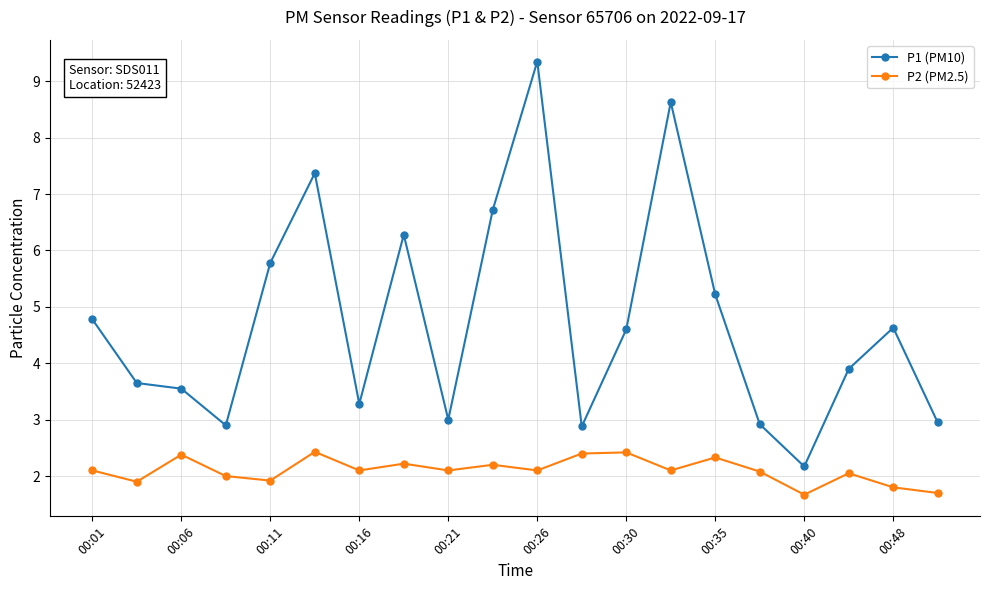

True or false: P2 (PM2.5) and P1 (PM10) cross at least once.

False